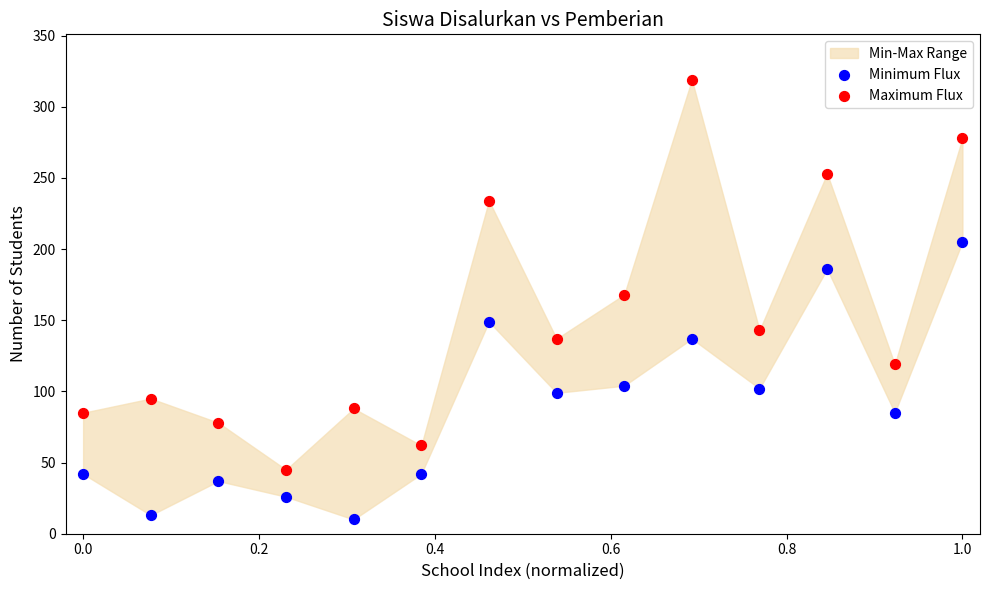

Across all data points, what is the range of Y values (max minus min)?

309